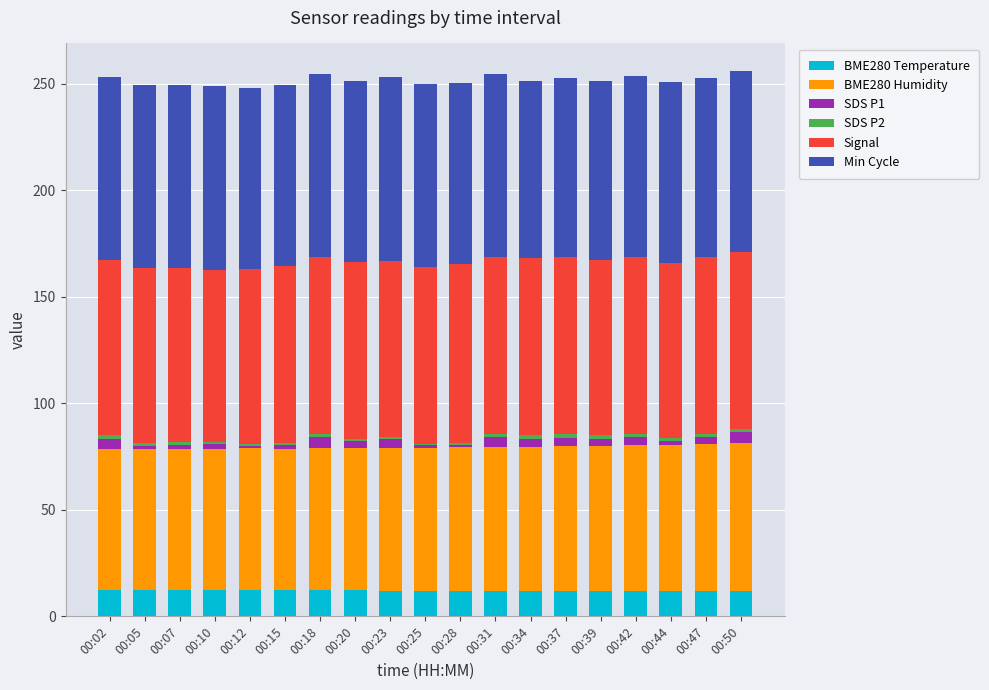

What is the maximum value for BME280 Temperature?

12.3